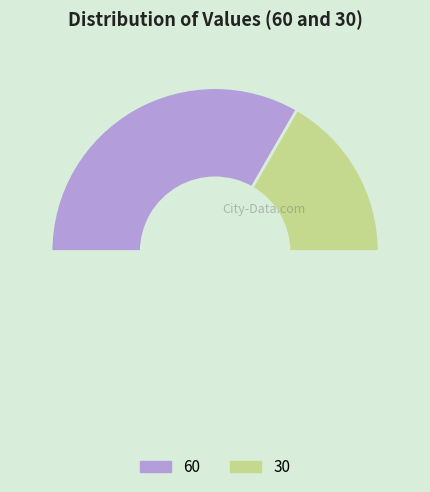

Count the number of slices in the pie.

3